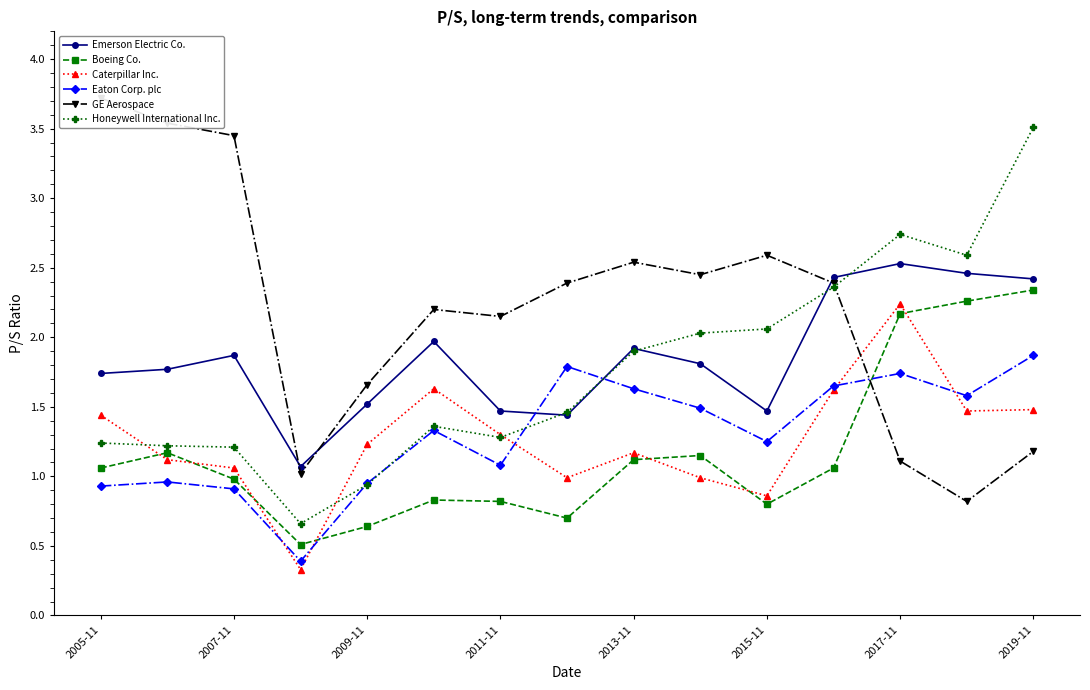

The Boeing Co. series shows 0.8 at 2011-11. True or false?

True